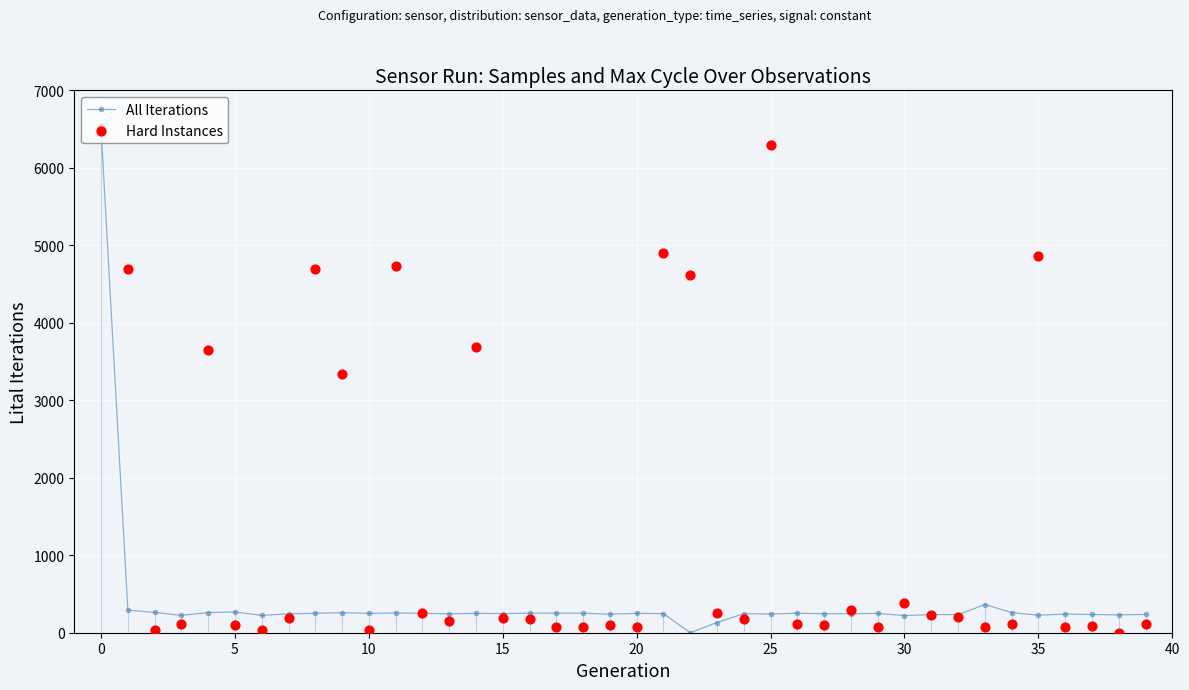

Is the value of Hard Instances at 21 greater than the value of All Iterations at 29?

Yes